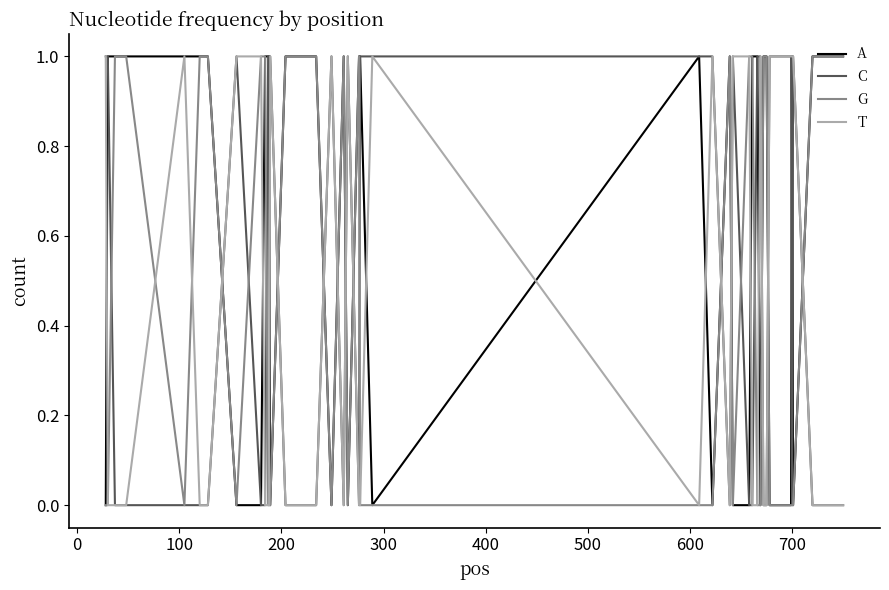

Rank the series by their average value, from highest to lowest.

A, G, C, T